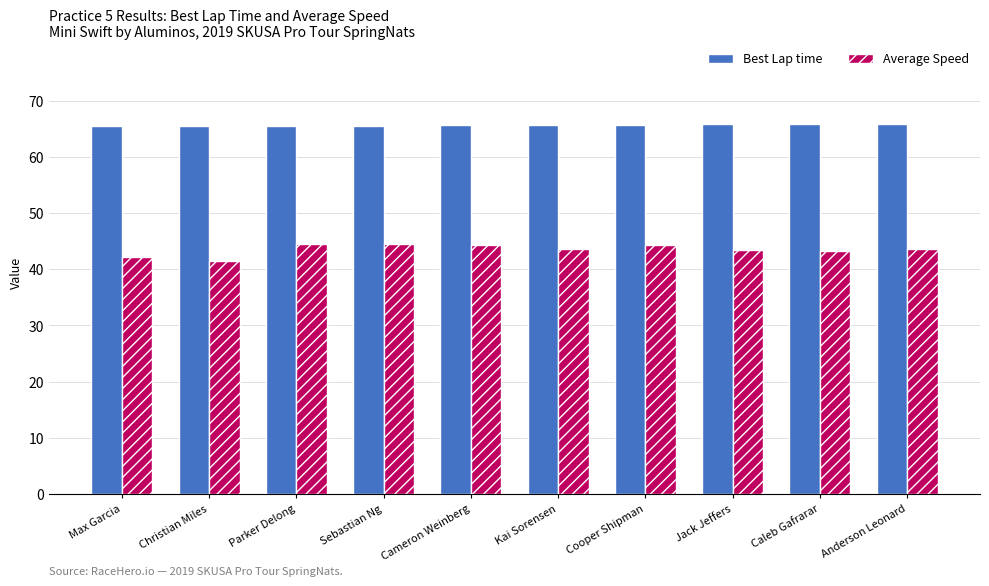

The value of Best Lap time at Christian Miles is 13.7. True or false?

False